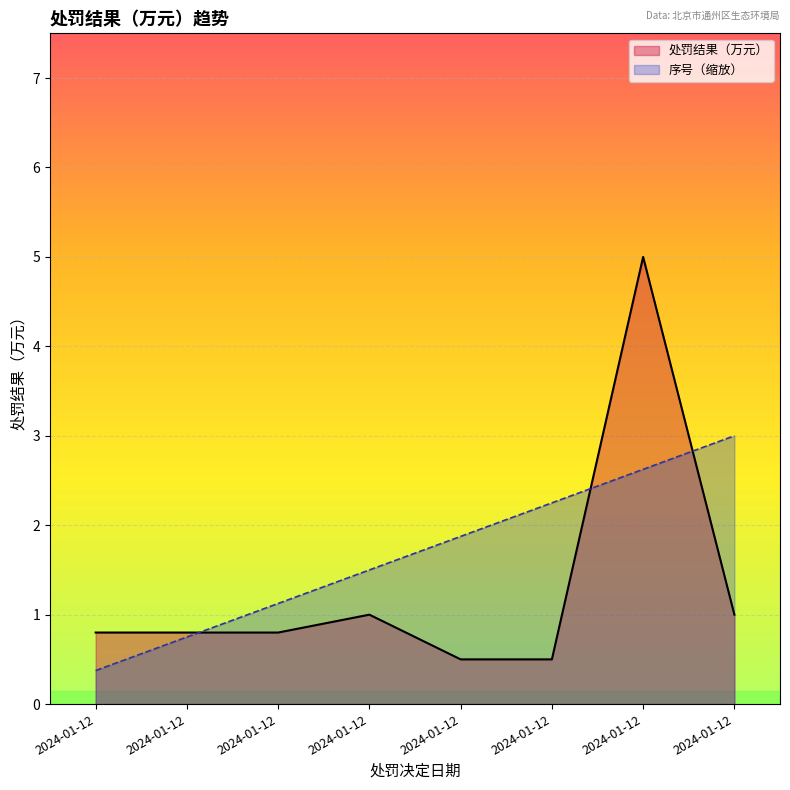

Between 2024-01-12 and 2024-01-12, which is larger?

2024-01-12